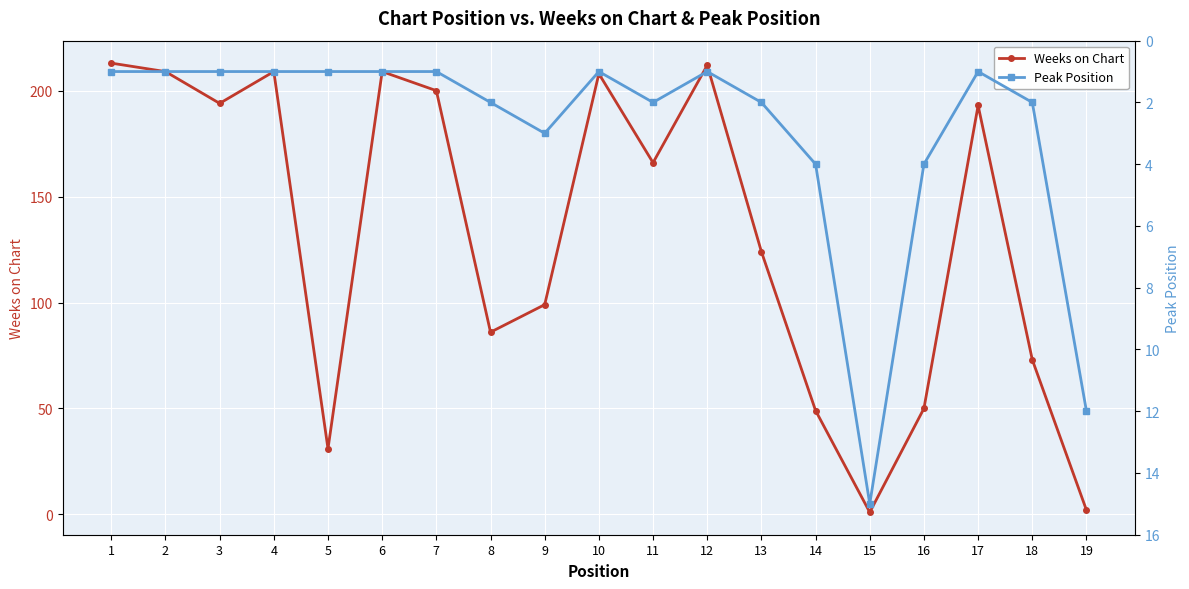

Reading left to right, list all the values displayed in this chart.

Weeks on Chart: 1=213	2=209	3=194	4=209	5=31	6=209	7=200	8=86	9=99	10=208	11=166	12=212	13=124	14=49	15=1	16=50	17=193	18=73	19=2
Peak Position: 1=1	2=1	3=1	4=1	5=1	6=1	7=1	8=2	9=3	10=1	11=2	12=1	13=2	14=4	15=15	16=4	17=1	18=2	19=12